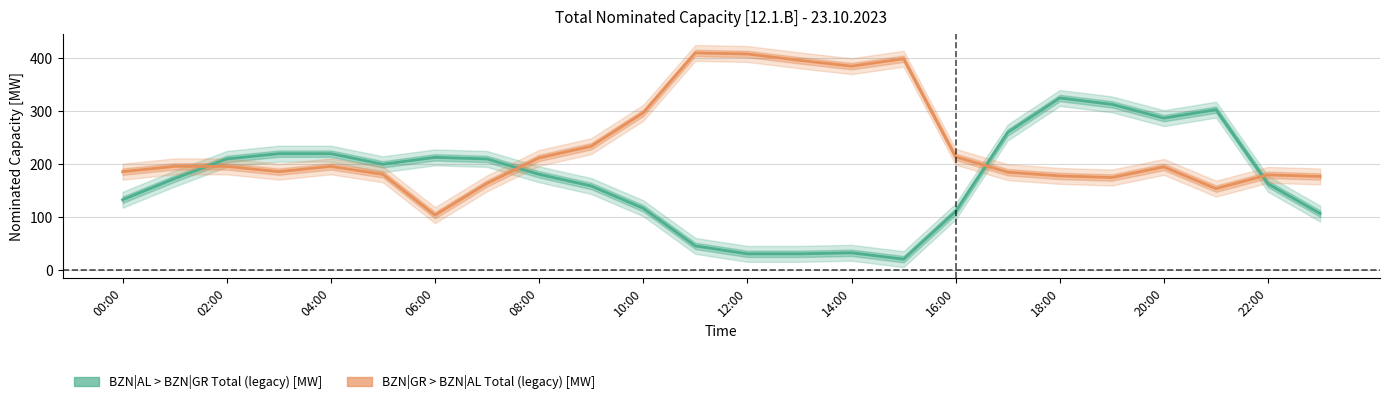

What is the value of the BZN|AL > BZN|GR Total (legacy) [MW] point at the 12th from the left?

46